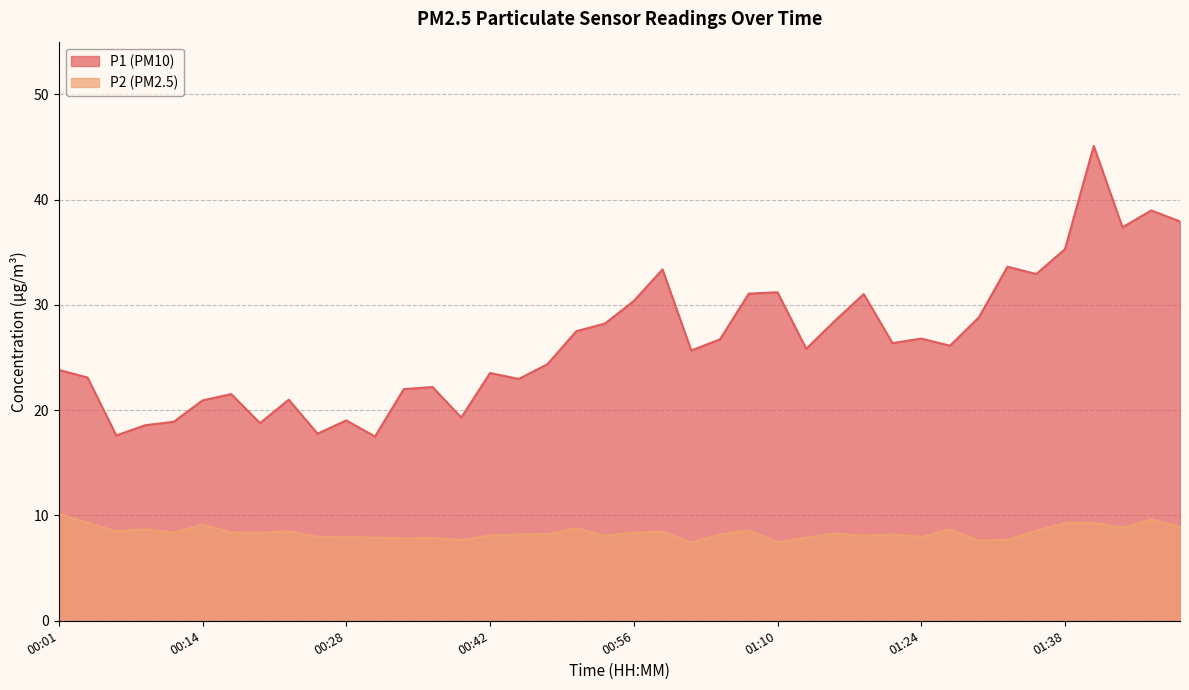

Which category has the highest value in the P2 series?

00:01